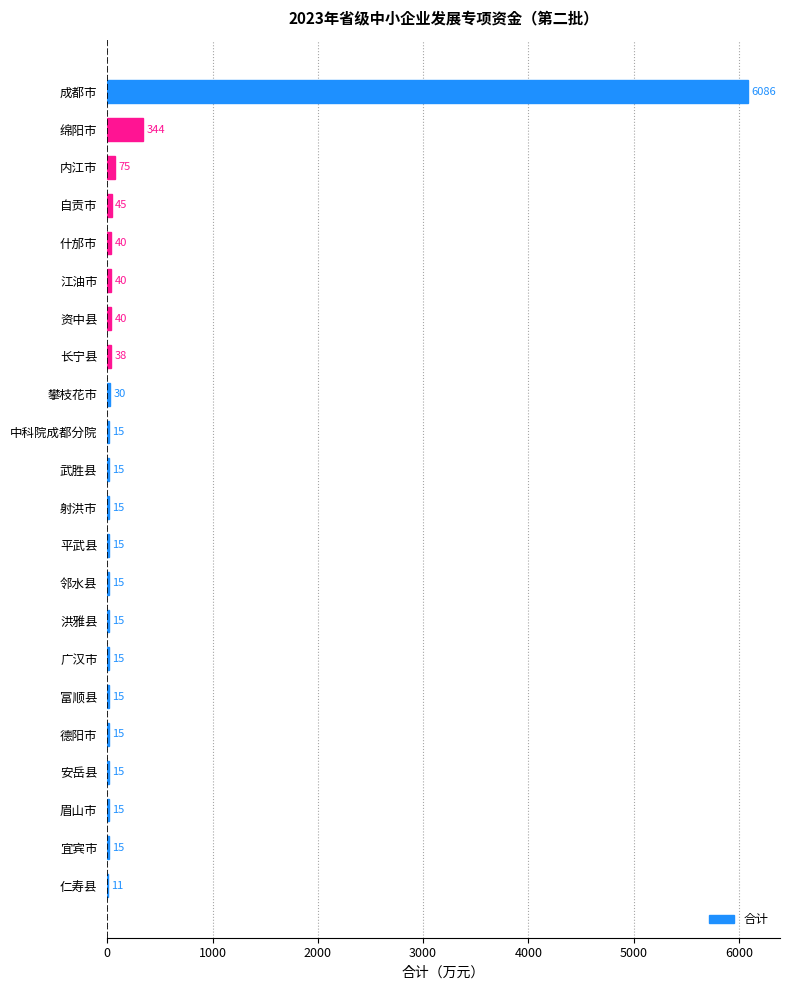

True or false: the data shows 40 at 资中县.

True